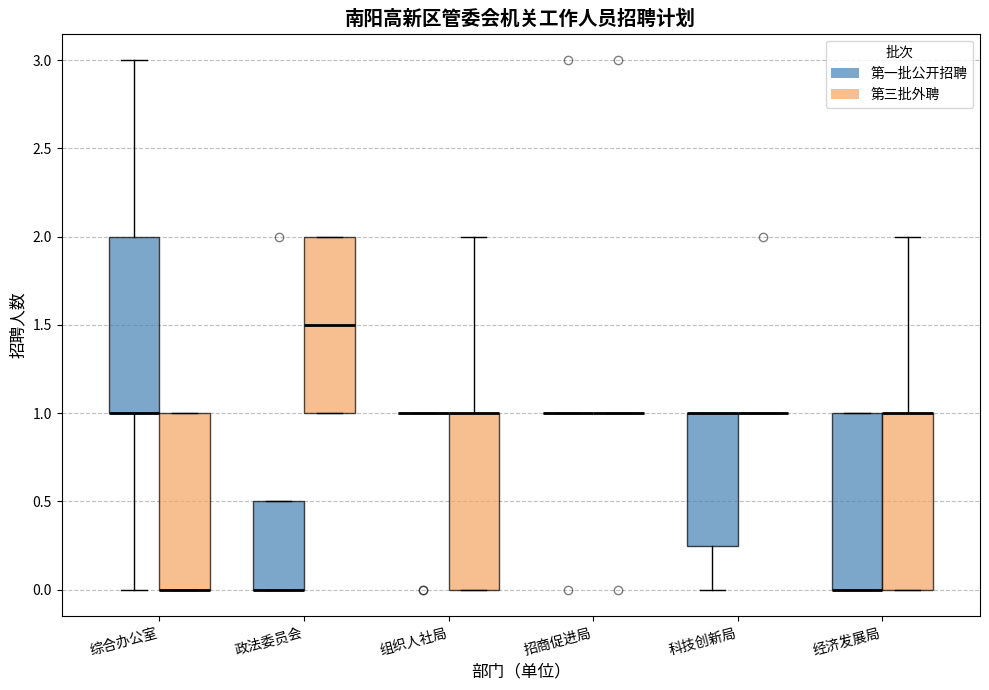

Reading left to right, read every box against the y-axis: the position of its median line, the range the box covers, and the ends of its whiskers. The values are not printed on the chart, so give them approximately, as read against the axis.

综合办公室 (第一批公开招聘): median 1.00 (drawn on the box's lower edge), box 1.00 to 2.00, whiskers 0.00 to 3.00
综合办公室 (第三批外聘): median 0.00 (drawn on the box's lower edge), box 0.00 to 1.00, whiskers 0.00 to 1.00
政法委员会 (第一批公开招聘): median 0.00 (drawn on the box's lower edge), box 0.00 to 0.50, whiskers 0.00 to 0.50
政法委员会 (第三批外聘): median 1.50, box 1.00 to 2.00, whiskers 1.00 to 2.00
组织人社局 (第一批公开招聘): box collapsed to a line at 1.00, whiskers 1.00 to 1.00
组织人社局 (第三批外聘): median 1.00 (drawn on the box's upper edge), box 0.00 to 1.00, whiskers 0.00 to 2.00
招商促进局 (第一批公开招聘): box collapsed to a line at 1.00, whiskers 1.00 to 1.00
招商促进局 (第三批外聘): box collapsed to a line at 1.00, whiskers 1.00 to 1.00
科技创新局 (第一批公开招聘): median 1.00 (drawn on the box's upper edge), box 0.25 to 1.00, whiskers 0.00 to 1.00
科技创新局 (第三批外聘): box collapsed to a line at 1.00, whiskers 1.00 to 1.00
经济发展局 (第一批公开招聘): median 0.00 (drawn on the box's lower edge), box 0.00 to 1.00, whiskers 0.00 to 1.00
经济发展局 (第三批外聘): median 1.00 (drawn on the box's upper edge), box 0.00 to 1.00, whiskers 0.00 to 2.00